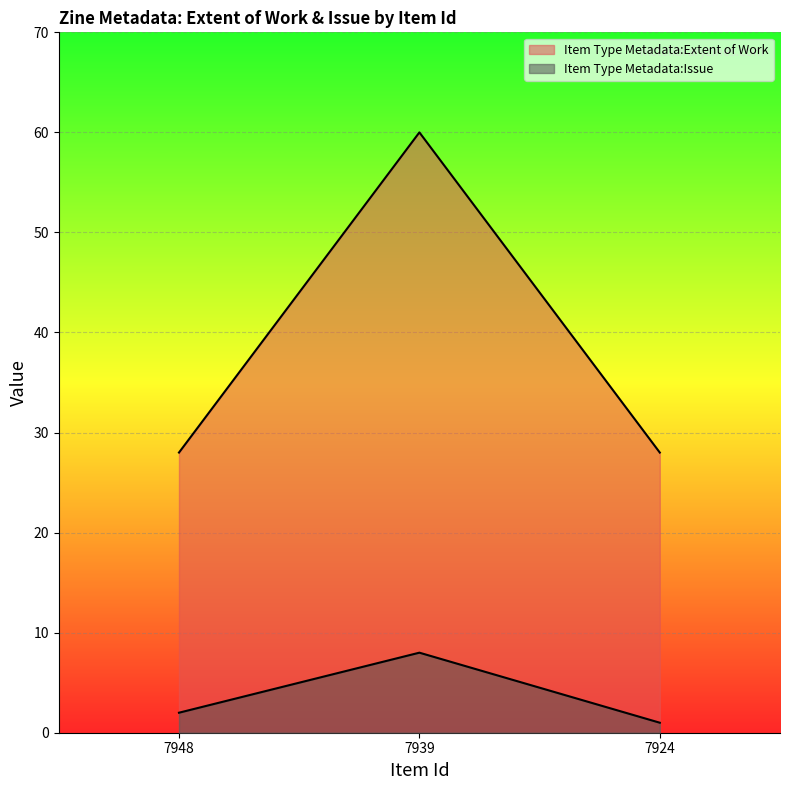

At how many categories does at least one series exceed 27?

3